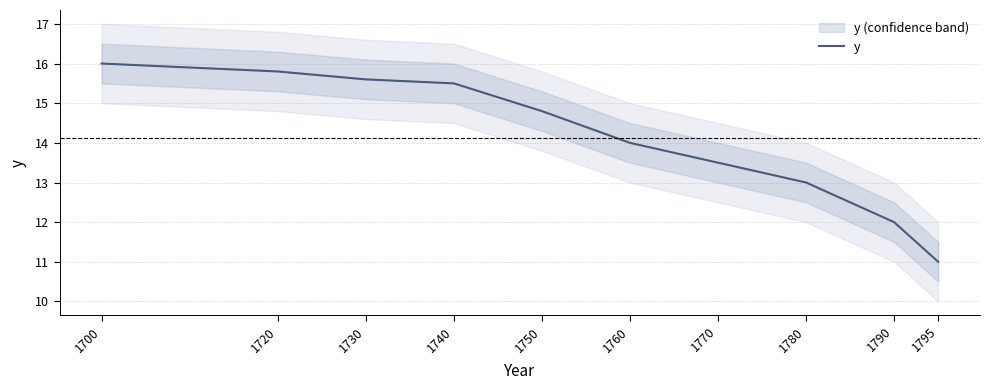

Reading left to right, list all the values displayed in this chart.

1700=16.0	1720=15.8	1730=15.6	1740=15.5	1750=14.8	1760=14.0	1770=13.5	1780=13.0	1790=12.0	1795=11.0